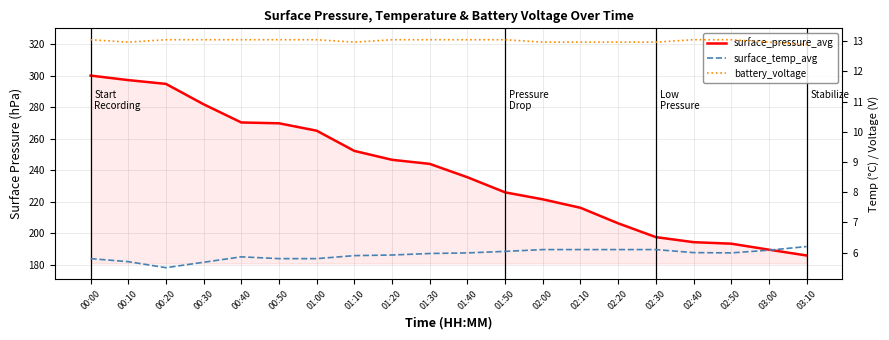

What is the difference between the surface_pressure_avg values at 01:30 and 00:10?

53.2